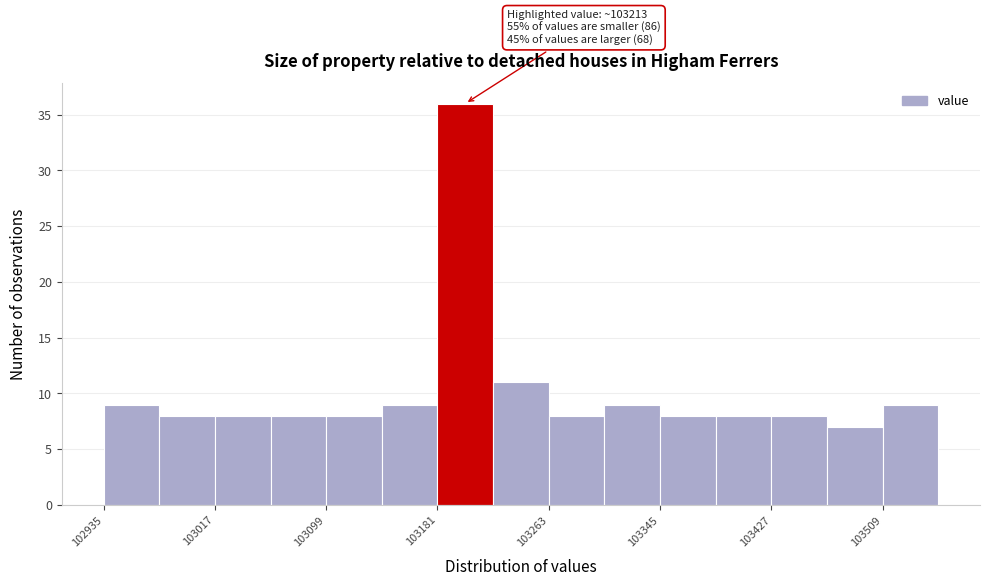

Over which range of the x-axis is the bar tallest?

103180 to 103220